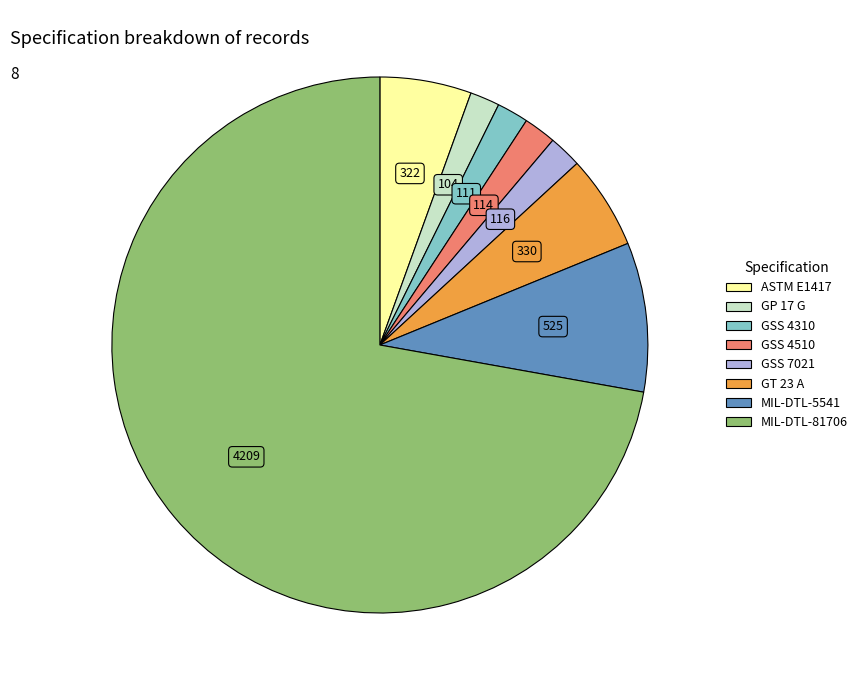

Is there a majority slice in this chart?

Yes